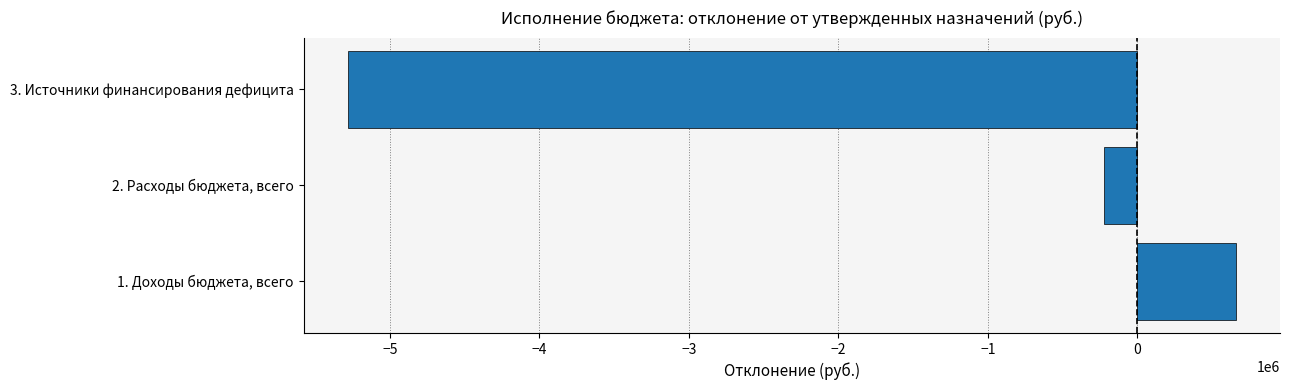

How many categories are shown in the chart?

3